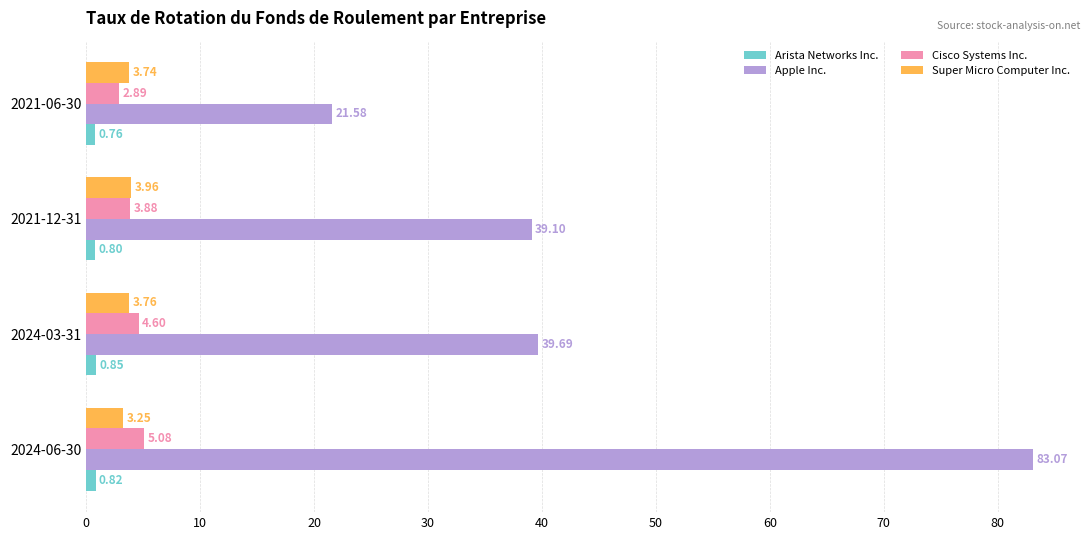

Which series changed the most between 2024-03-31 and 2021-06-30?

Apple Inc.